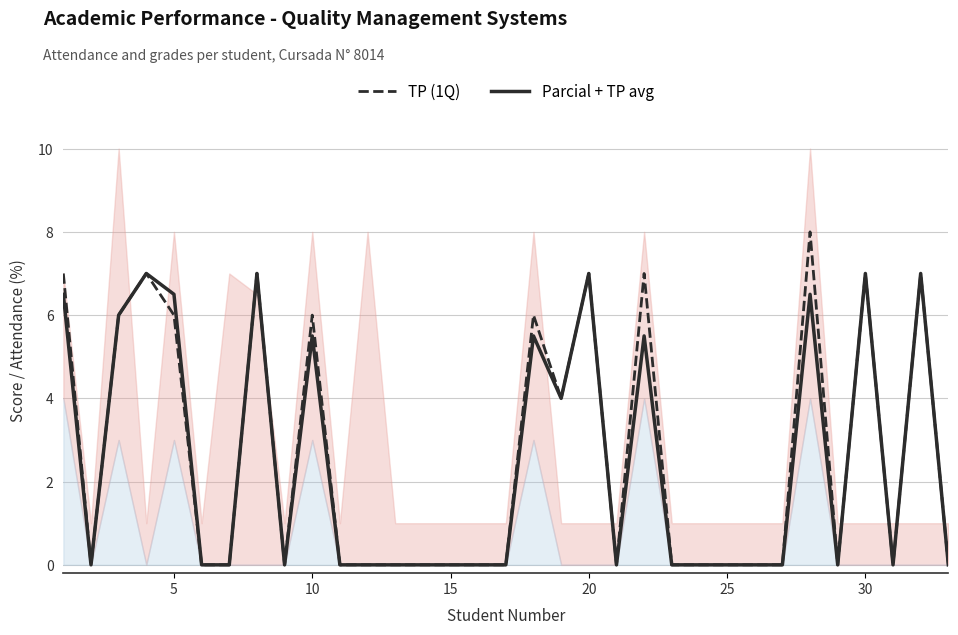

How many positive values does the Parcial + TP avg series have?

13